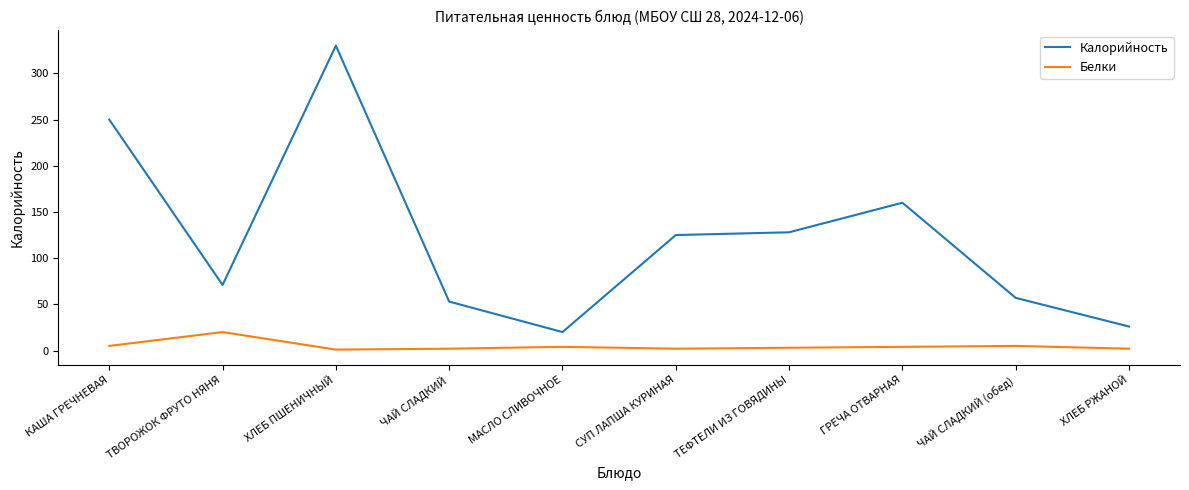

The value of Калорийность at ЧАЙ СЛАДКИЙ (обед) is 101. True or false?

False